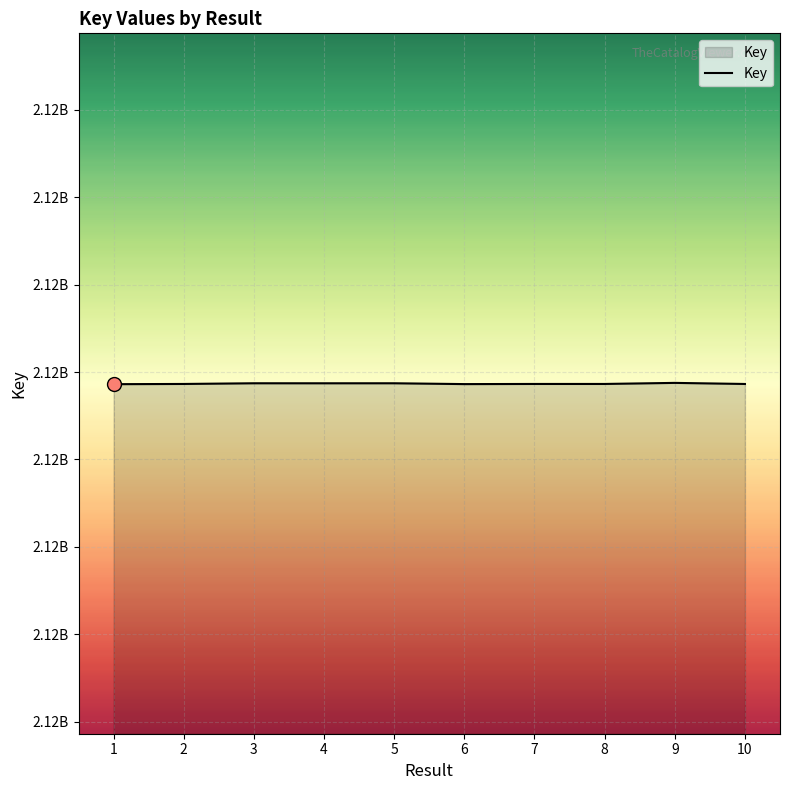

Approximately how many times larger is the value at 7 compared to 6?

1.0